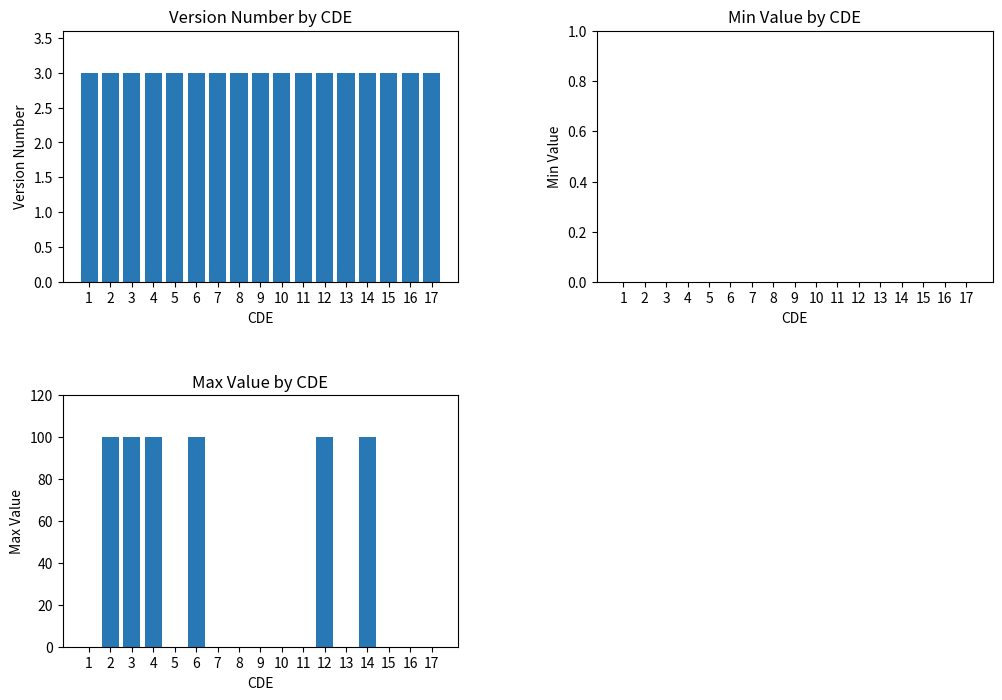

The value of Min Value at 9 is 0. True or false?

True